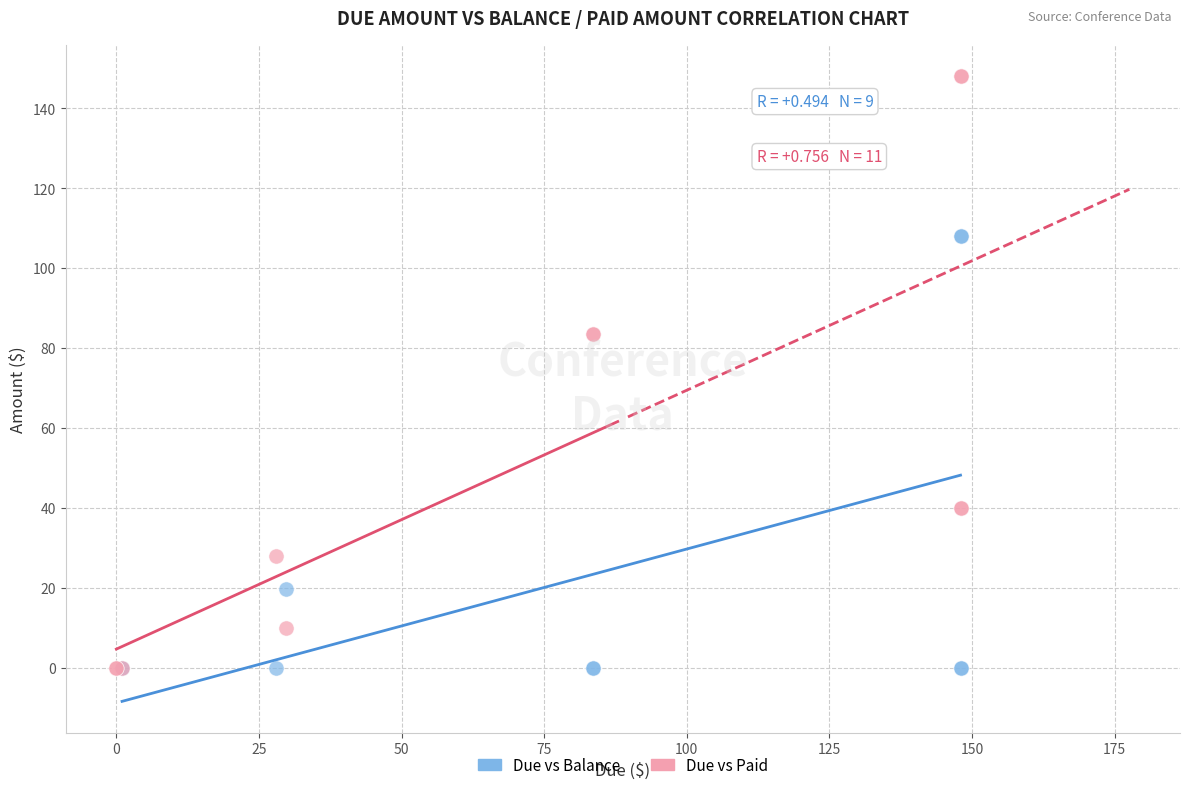

Which series has the widest spread of Y values?

Due vs Paid